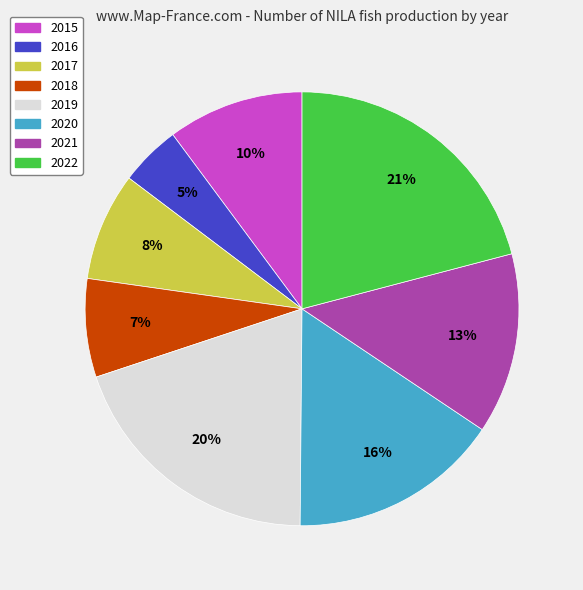

What is the ratio of the value at 2021 to the value at 2022?

0.6